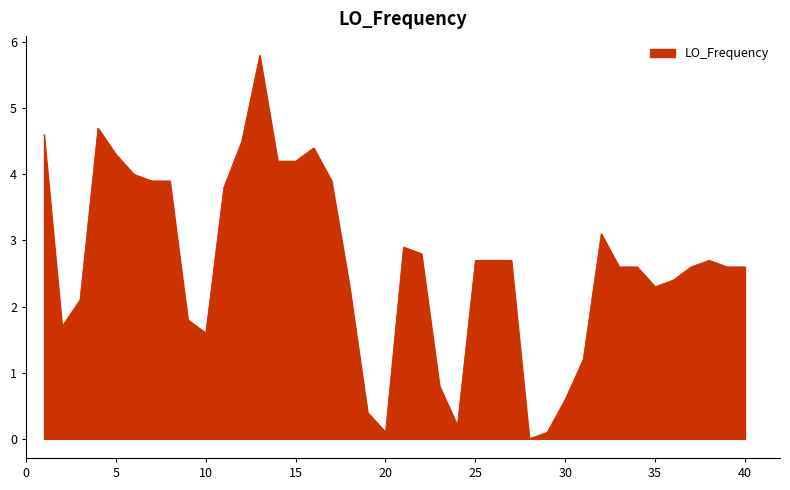

What is the difference between the maximum and minimum values?

5.8